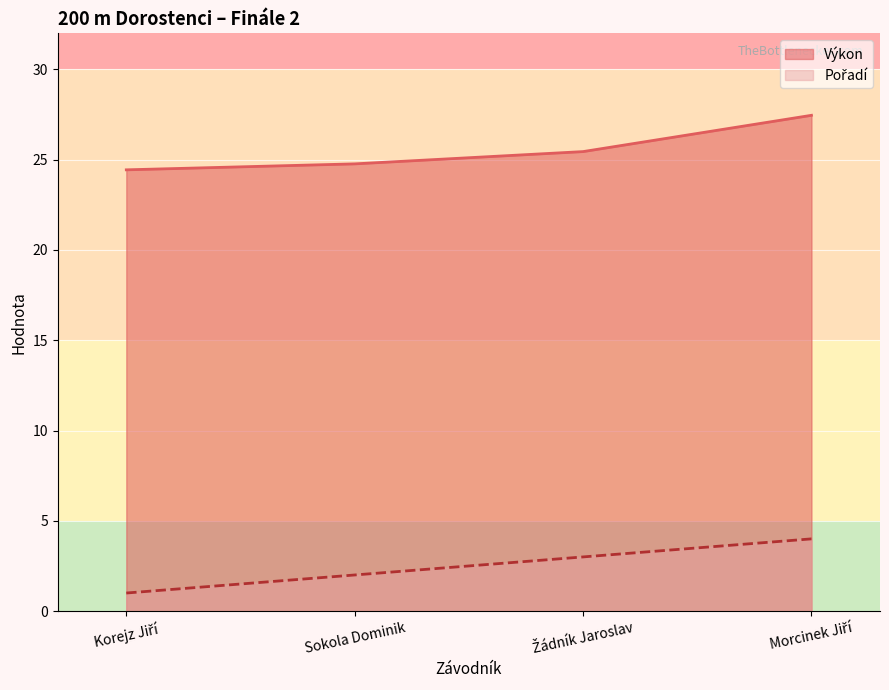

Is it true that Pořadí equals 1.4 at Korejz Jiří?

False